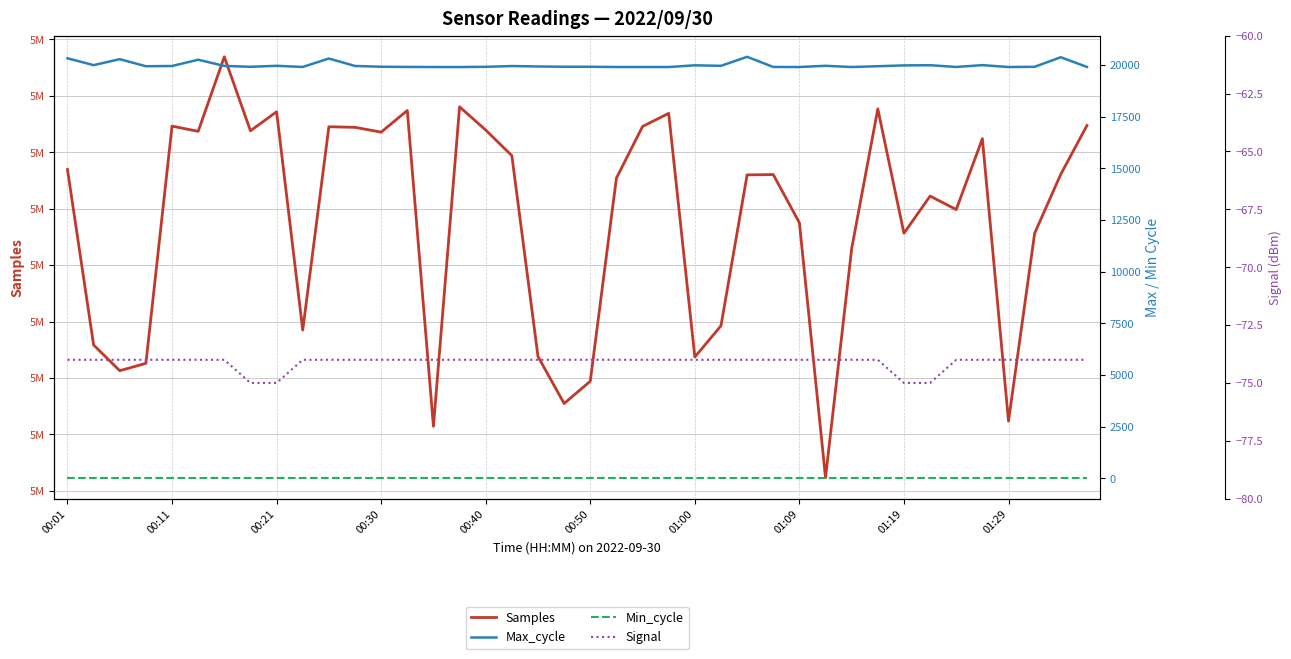

True or false: Max_cycle has a value of 32748 at 18.

False